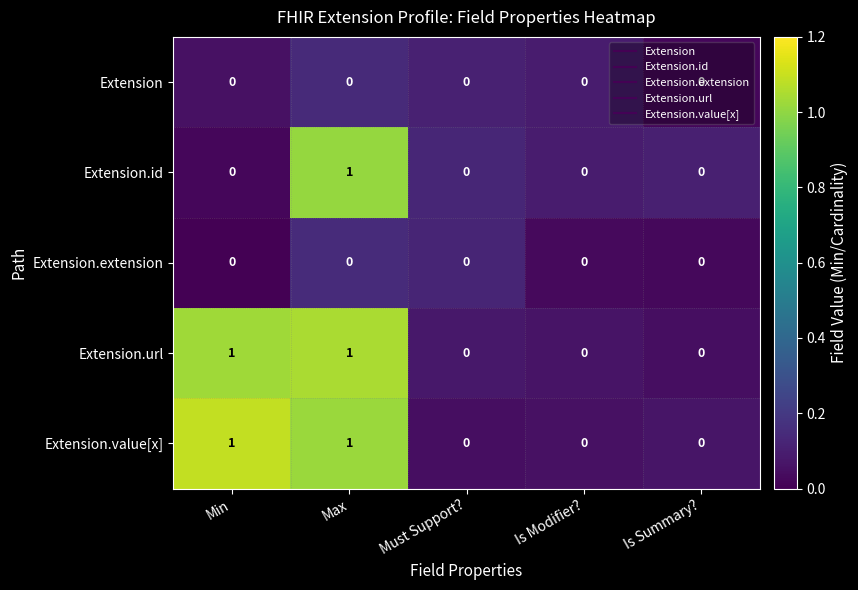

Count the number of data series in this chart.

5